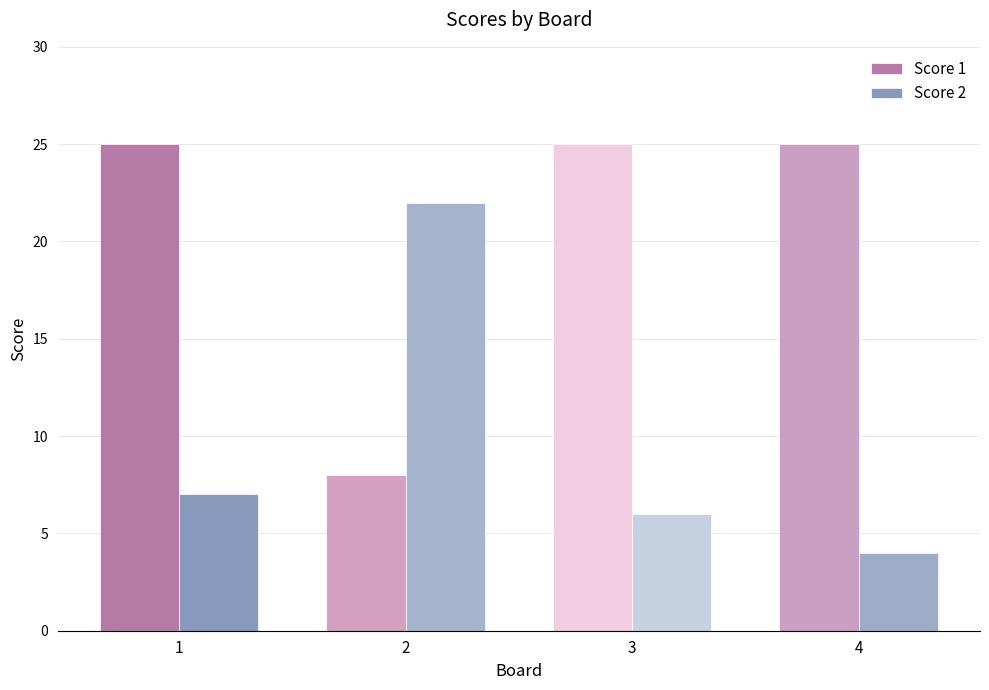

Is it true that Score 2 equals 6 at 3?

True